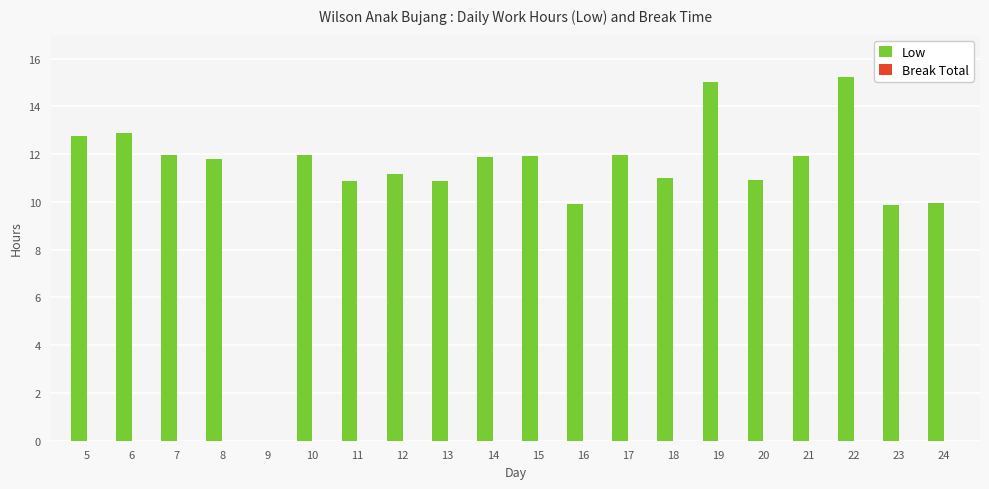

Between 22 and 19, which is larger?

22